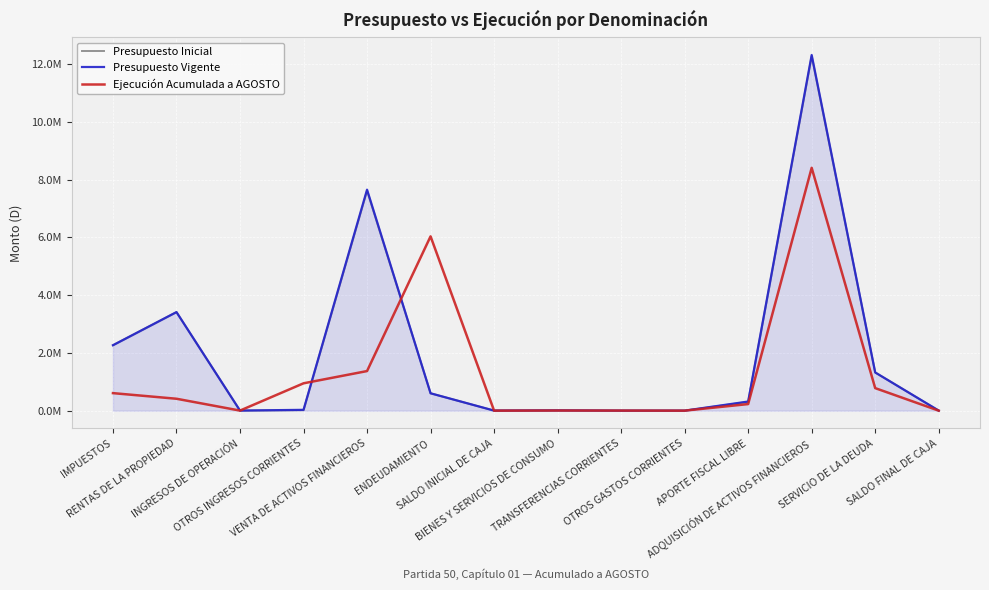

Where is the first local maximum for Ejecución Acumulada a AGOSTO?

ENDEUDAMIENTO